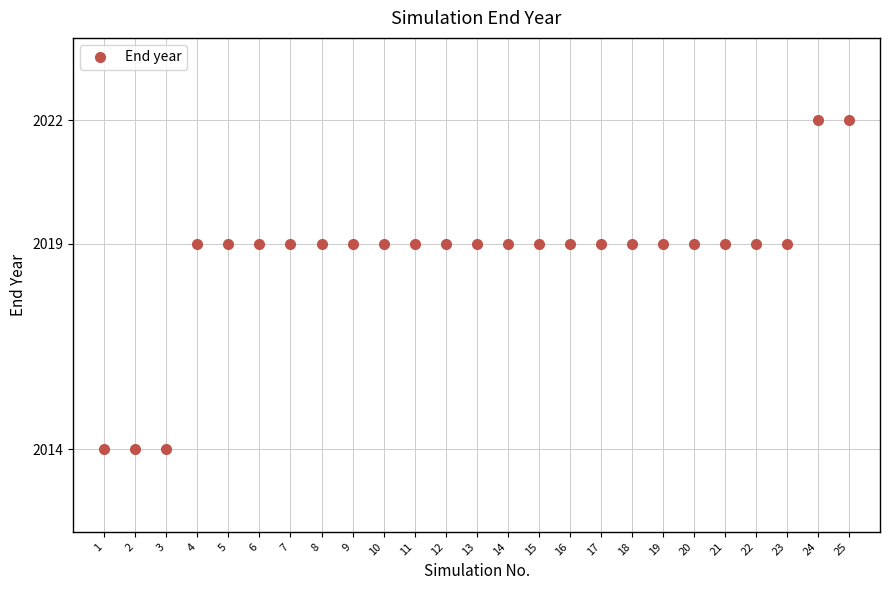

The chart shows a value of 729 at 10. True or false?

False